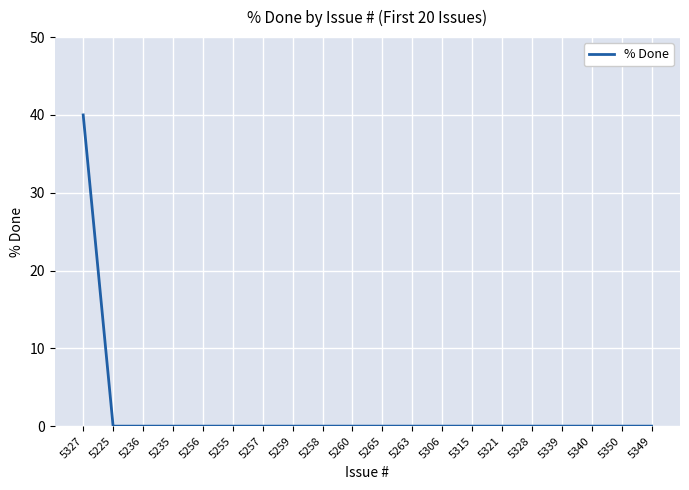

What position from the right is 5260?

11